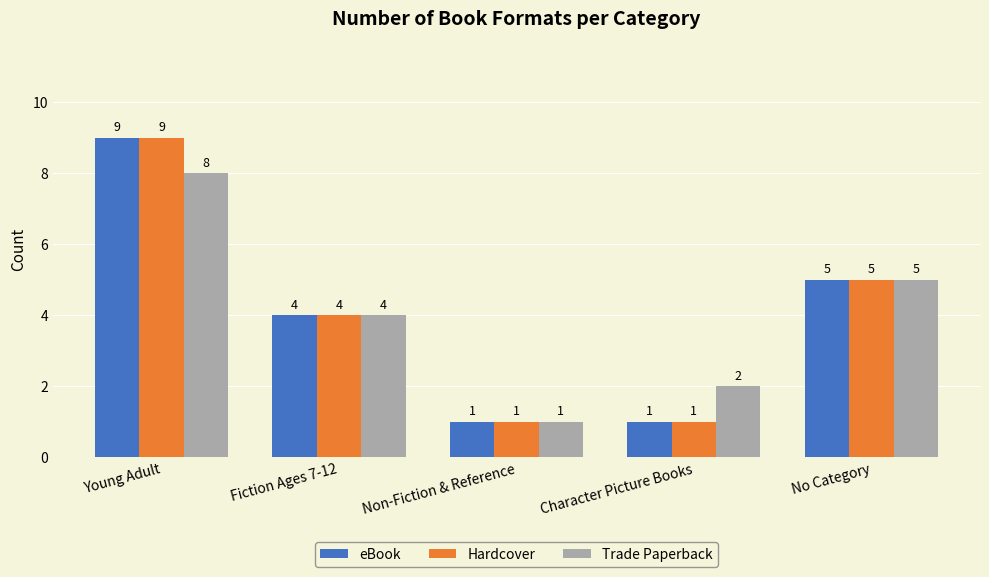

What is the label of the 3rd bar from the left?

Non-Fiction & Reference